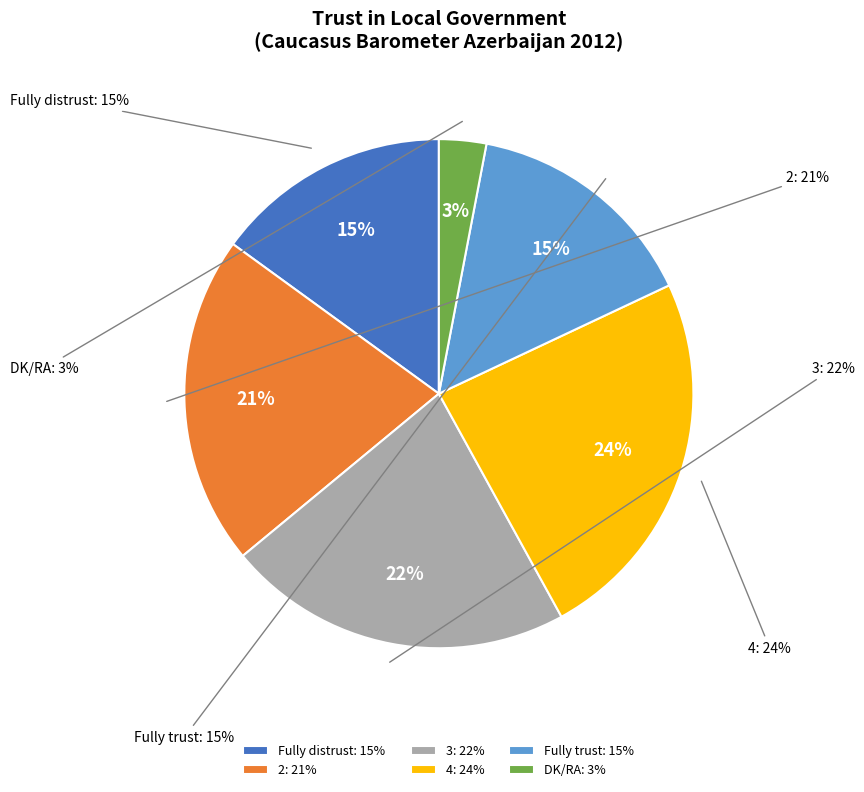

To the nearest percent, what is the average slice percentage?

17%